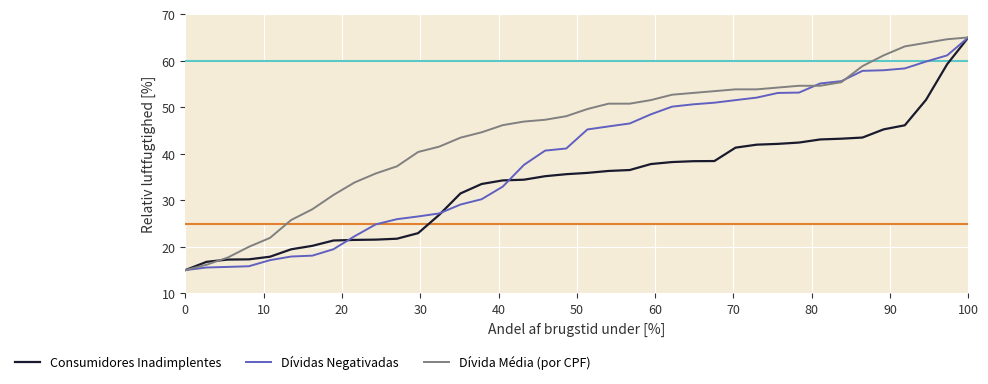

What is the minimum value shown in the chart?

15.0